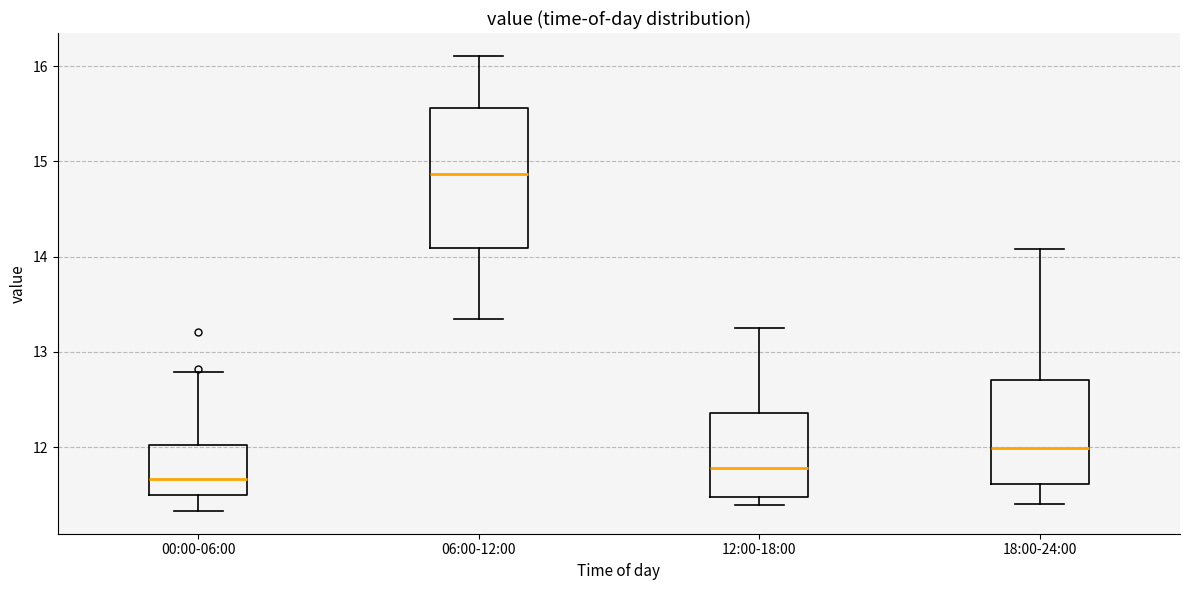

Comparing the boxes themselves (not the whiskers), which one is the tallest?

06:00-12:00